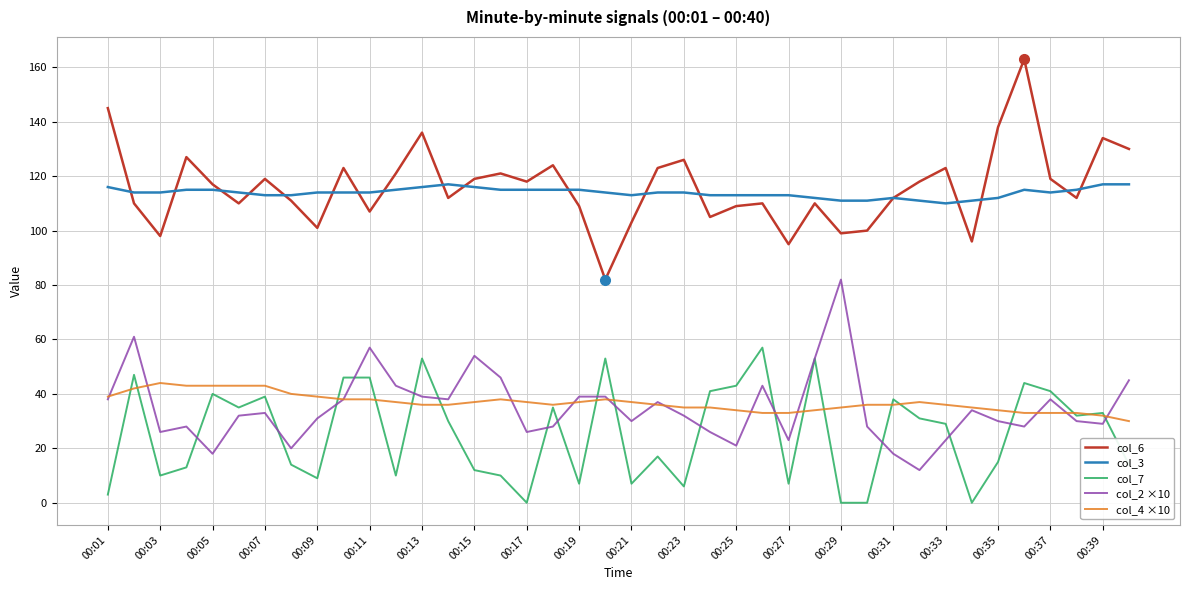

What is the difference between the second highest and second lowest values in the col_7 series?

53